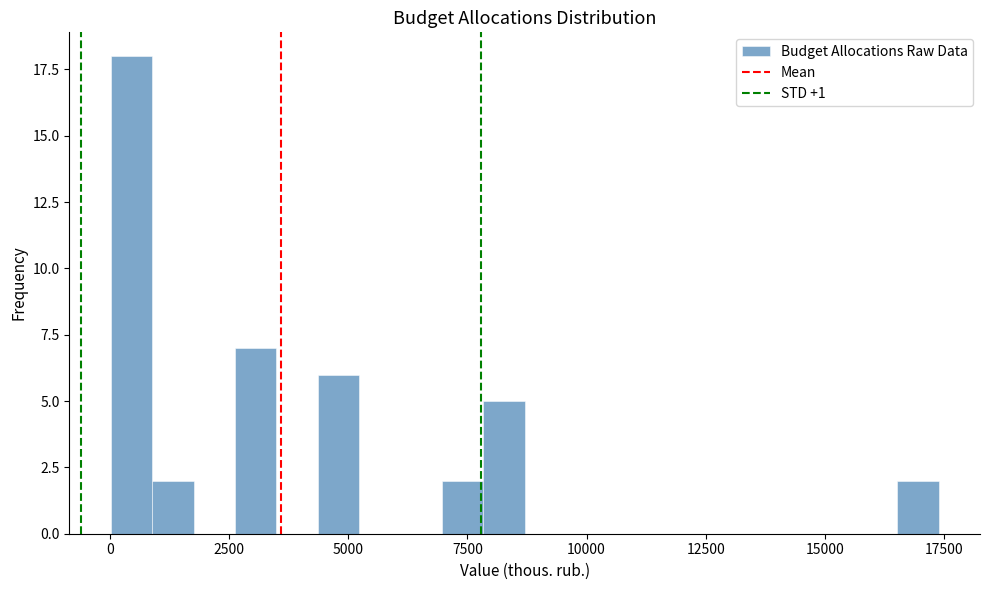

Read against the x-axis, roughly where is the centre of the tallest bar?

500